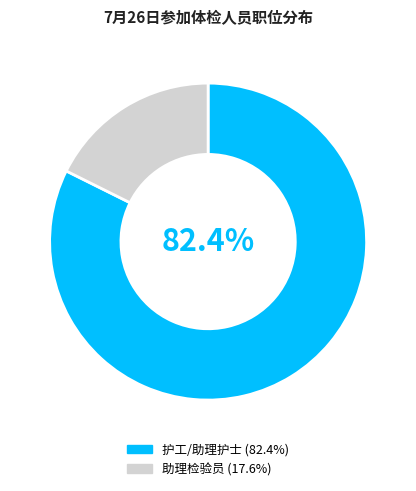

What percentage is the 助理检验员 slice, to the nearest percent?

18%